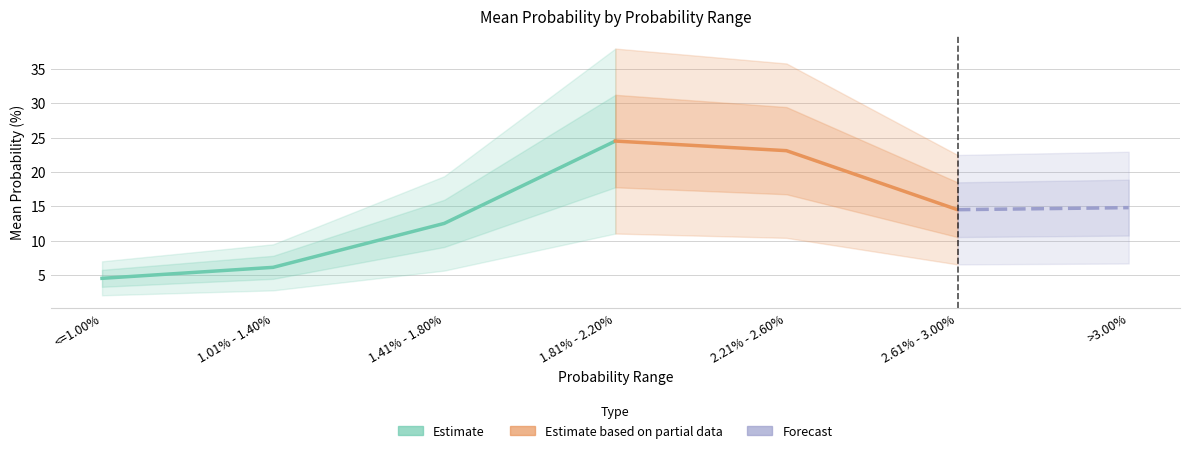

What is the ratio of the value at 1.01% - 1.40% to the value at >3.00%?

0.4